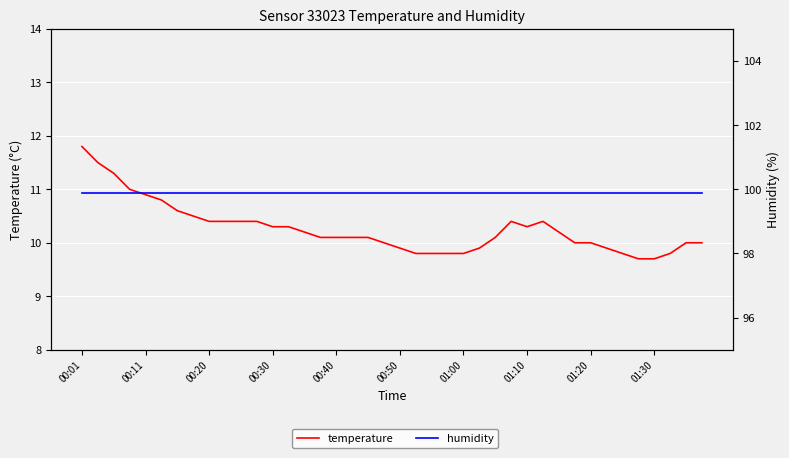

True or false: humidity has more than 1 points higher than both neighbors.

False